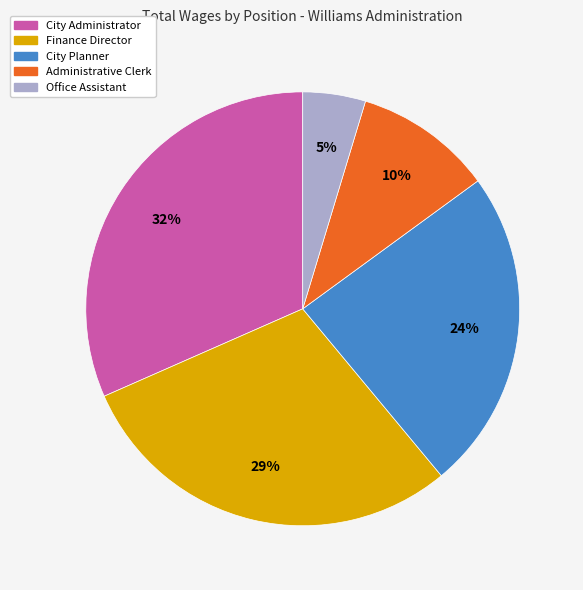

Rank the categories by value from highest to lowest.

City Administrator, Finance Director, City Planner, Administrative Clerk, Office Assistant